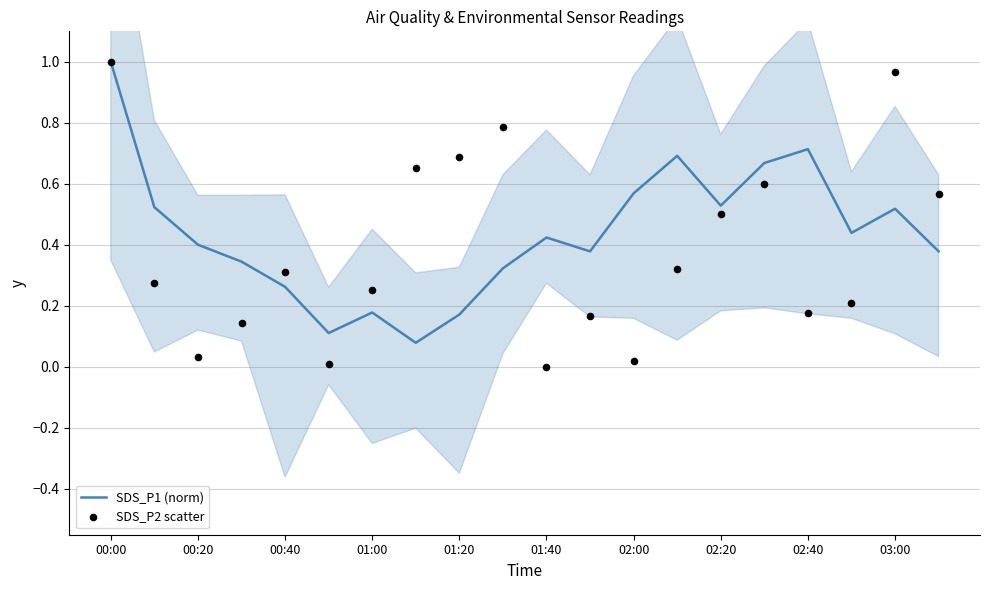

Which series contains the lowest Y value?

SDS_P2 scatter